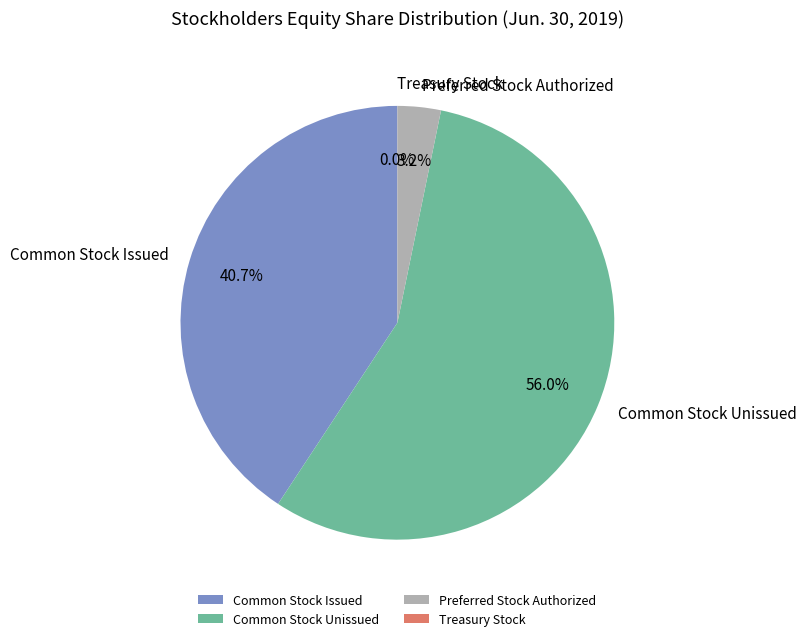

Which slice is the largest?

Common Stock Unissued